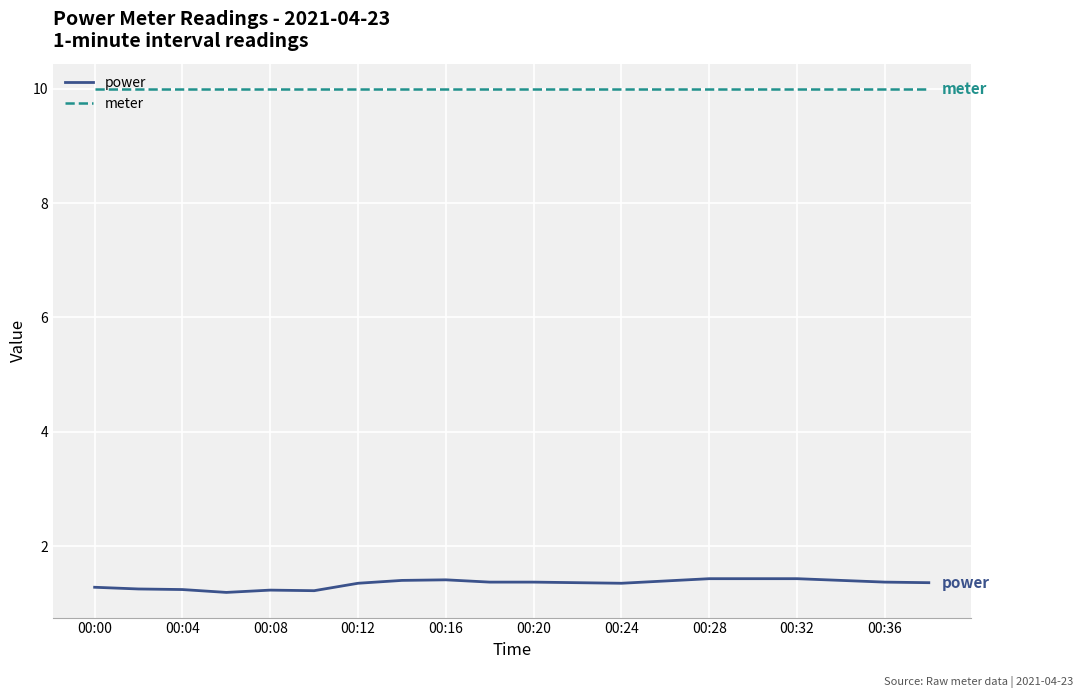

Rank the series by their average value, from highest to lowest.

meter, power